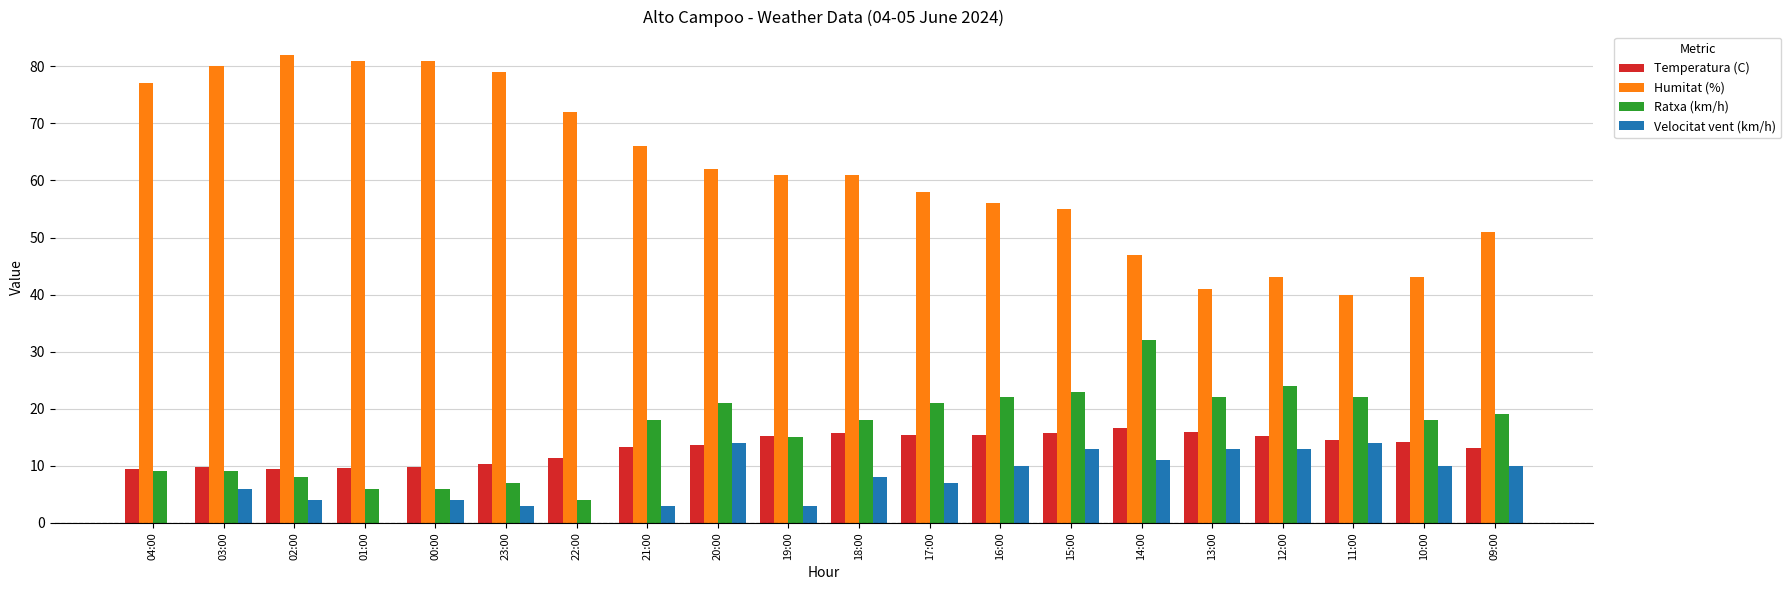

True or false: Ratxa (km/h) has a value of 21.0 at 17:00.

True